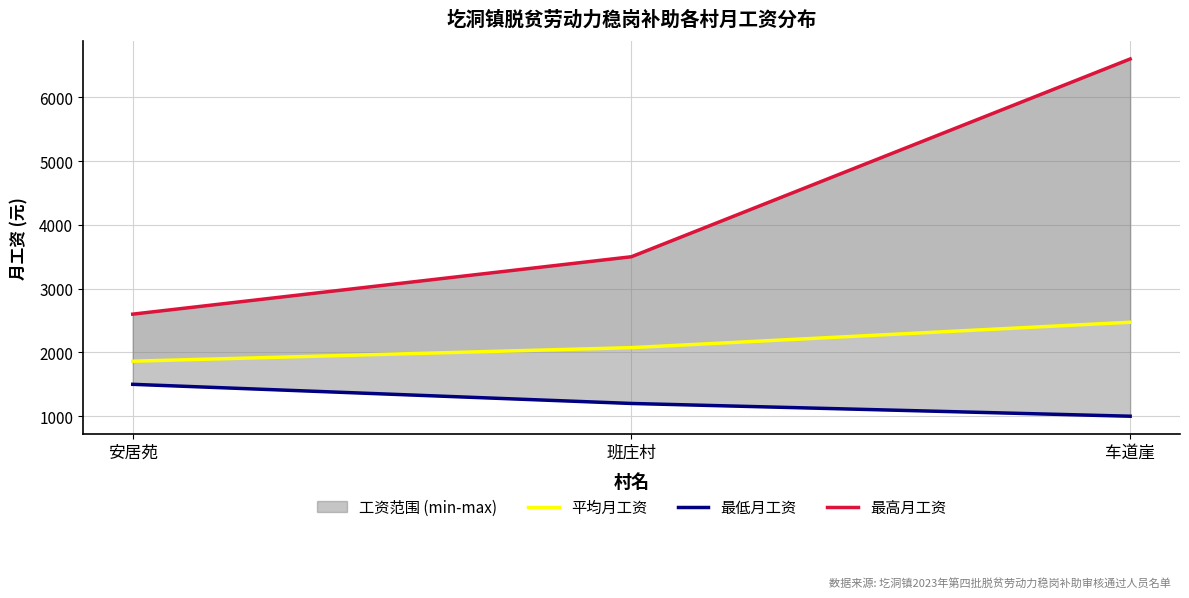

How many 最高月工资 values are between 2600 and 6600?

3